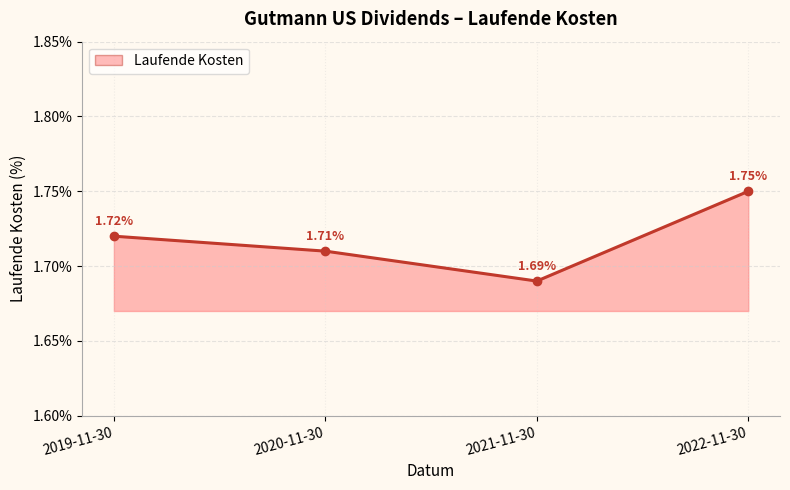

What is the ratio of the value at 2019-11-30 to the value at 2020-11-30?

1.0